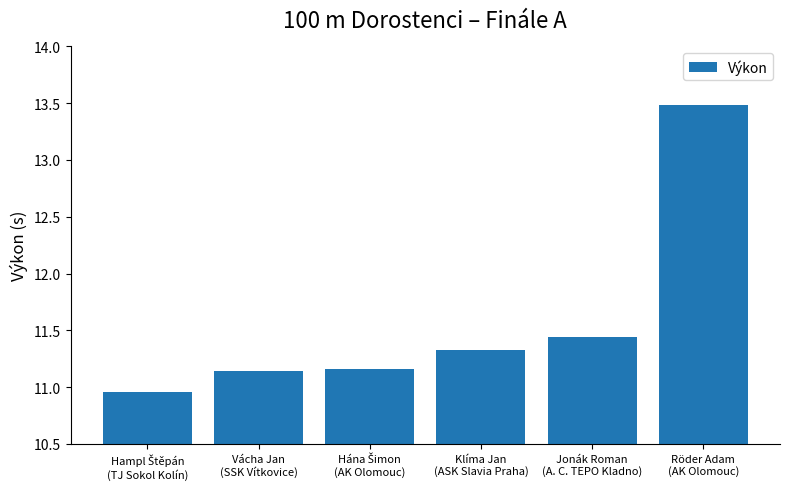

What is the greatest value displayed?

13.5